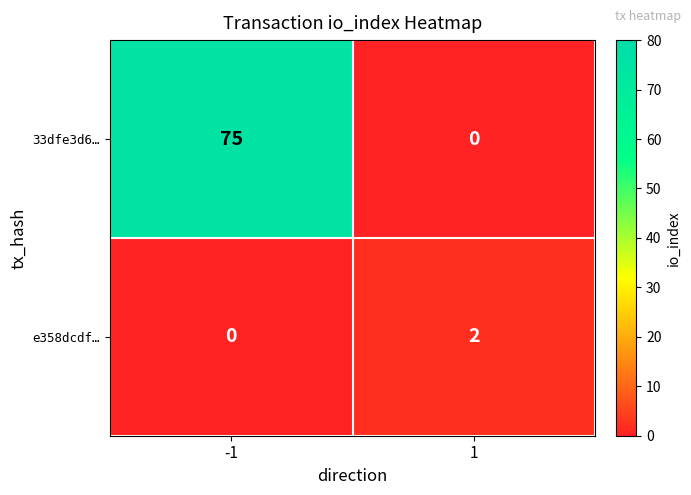

Is it true that e358dcdf… equals 2 at 1?

True